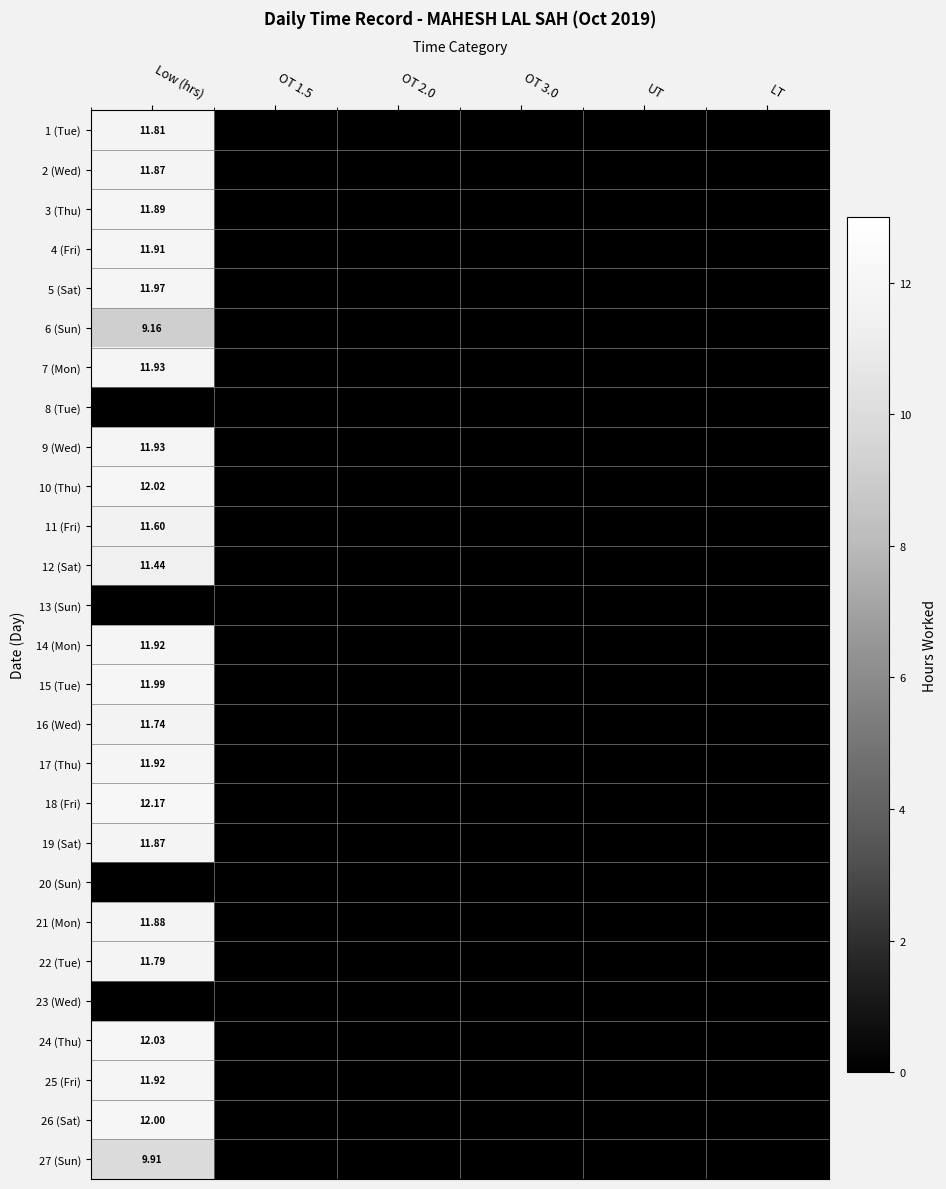

Which series has the largest range (max minus min)?

18 (Fri)